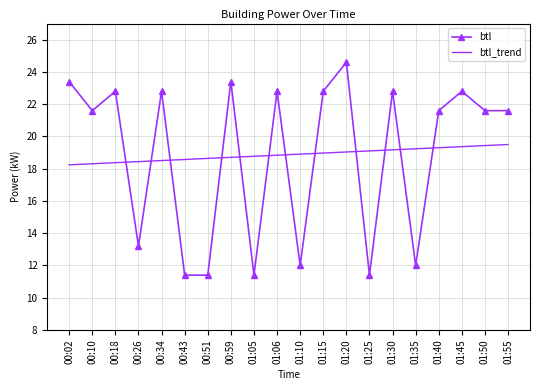

What is the maximum value for btl_trend?

19.5